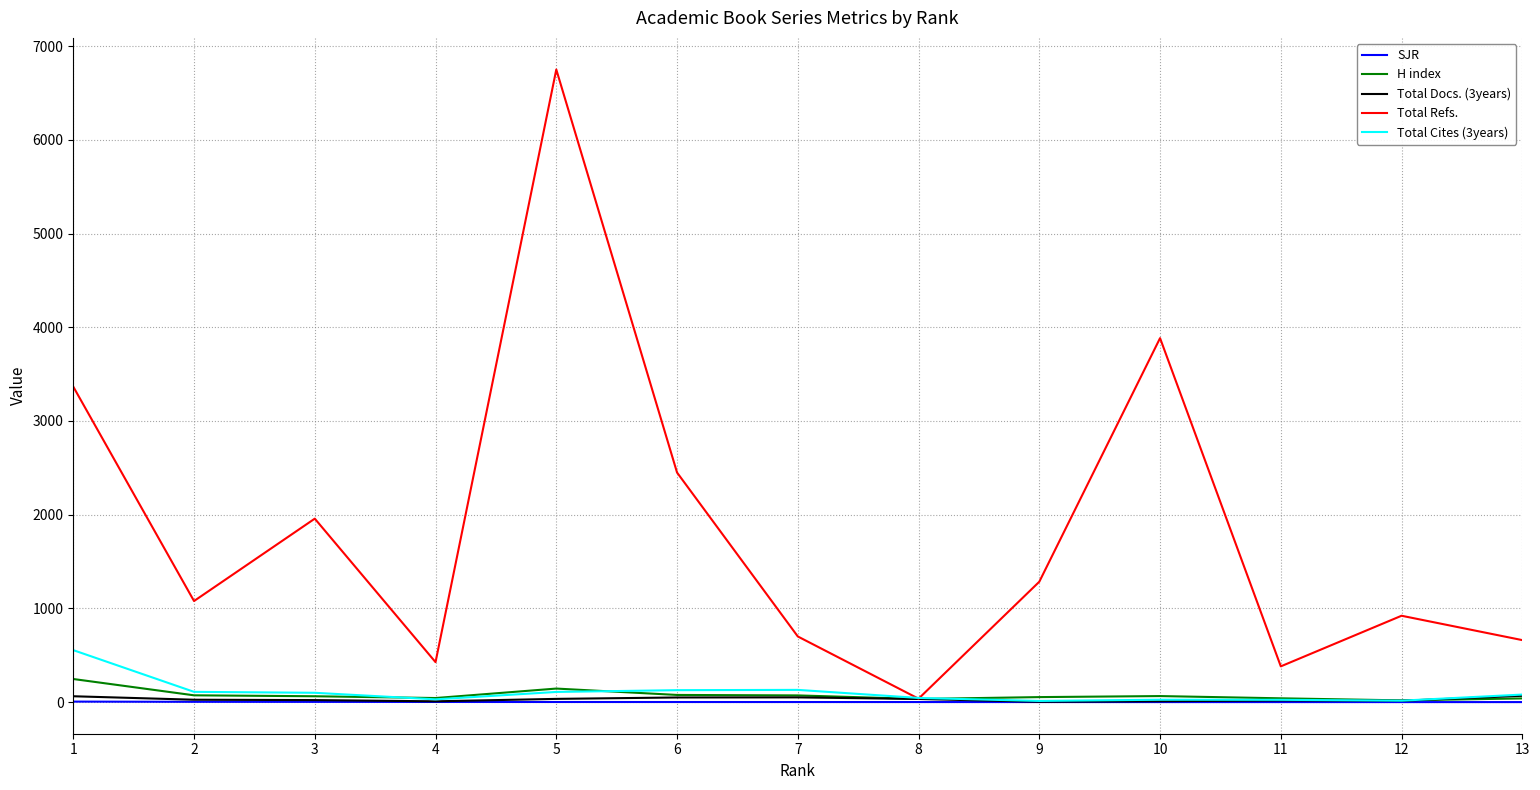

At which category is the sum across all series the highest?

5